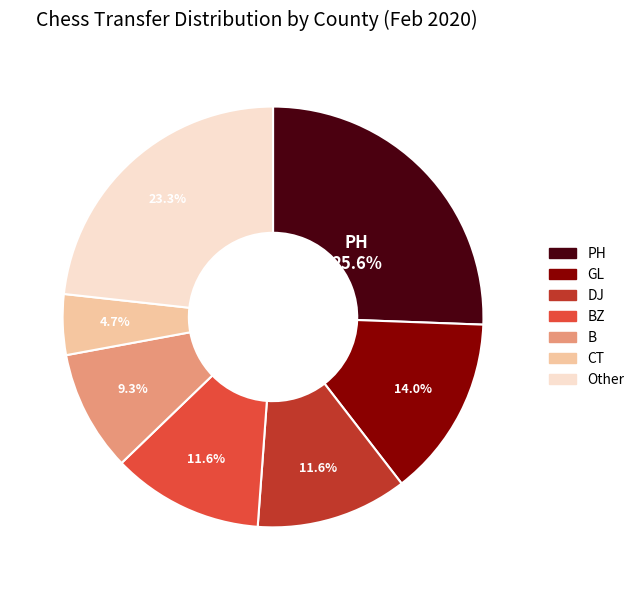

Does any single category account for the majority?

No